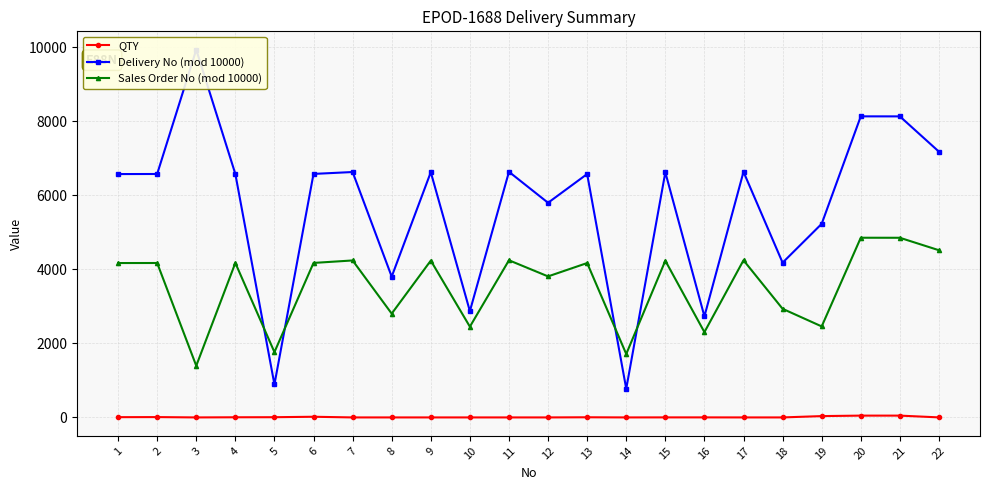

At which label is QTY closest to 25?

6